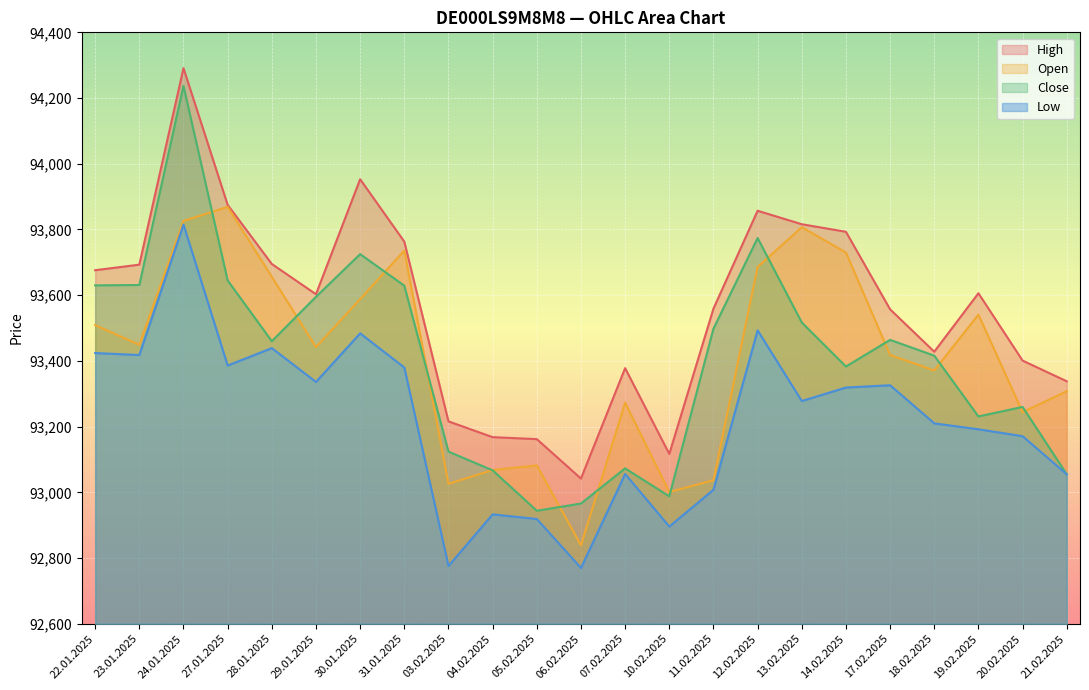

At which category does the chart reach its peak across all series?

24.01.2025